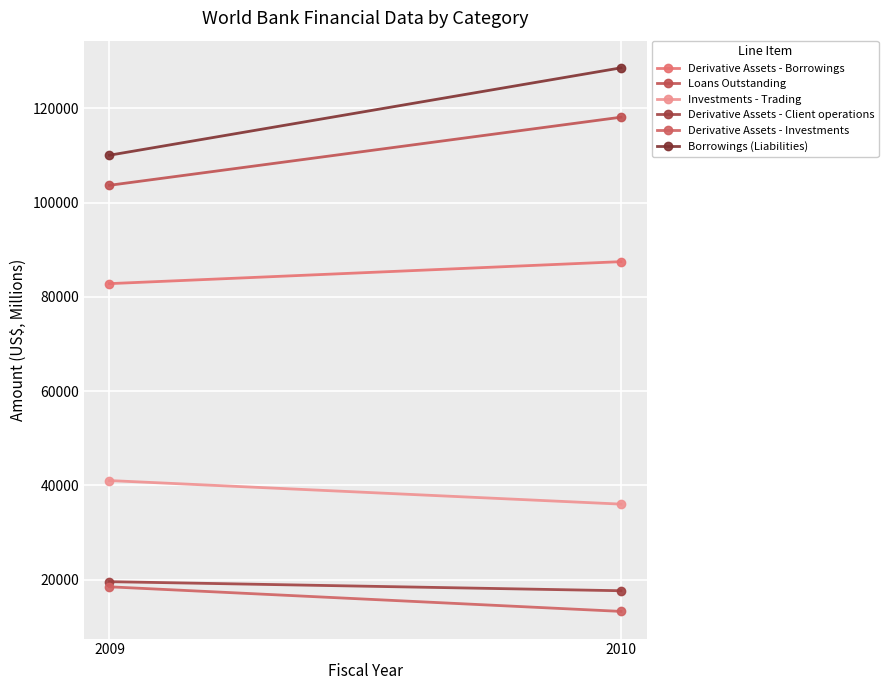

What are all the series names shown in the legend?

Derivative Assets - Borrowings, Loans Outstanding, Investments - Trading, Derivative Assets - Client operations, Derivative Assets - Investments, Borrowings (Liabilities)